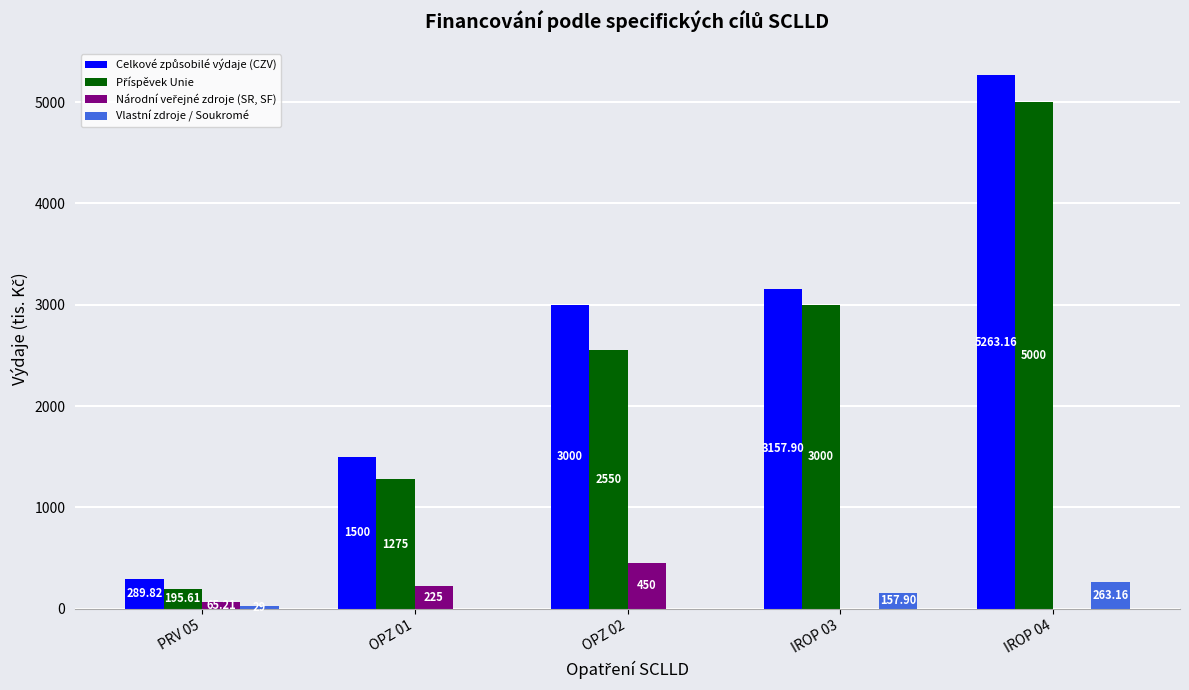

What is the total value across all series at OPZ 01?

3000.0